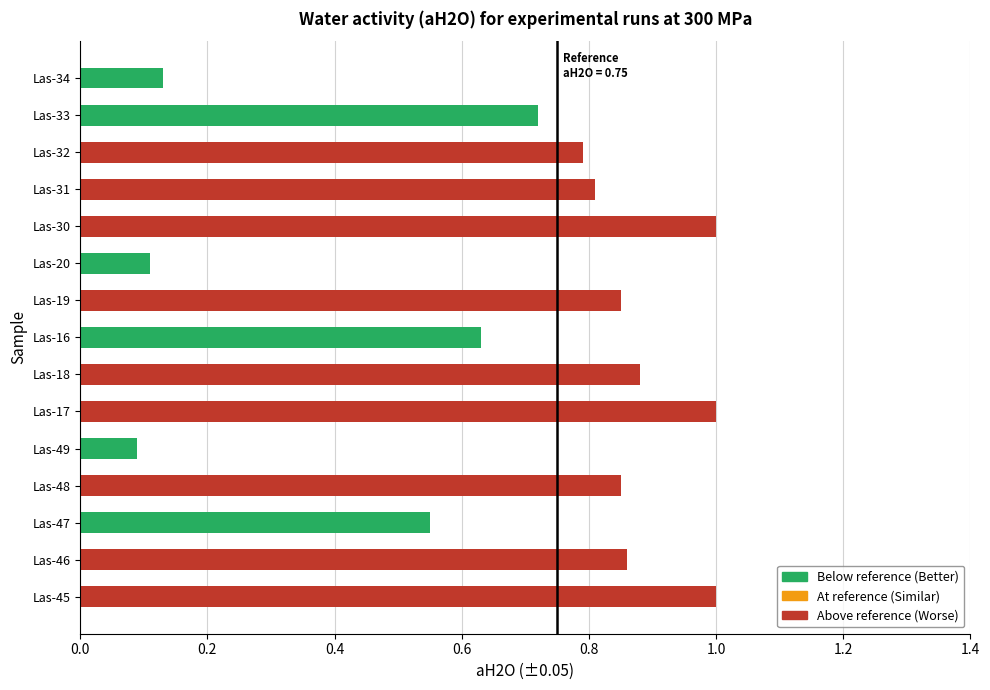

What is the sum of the values at Las-17 and Las-47?

1.6